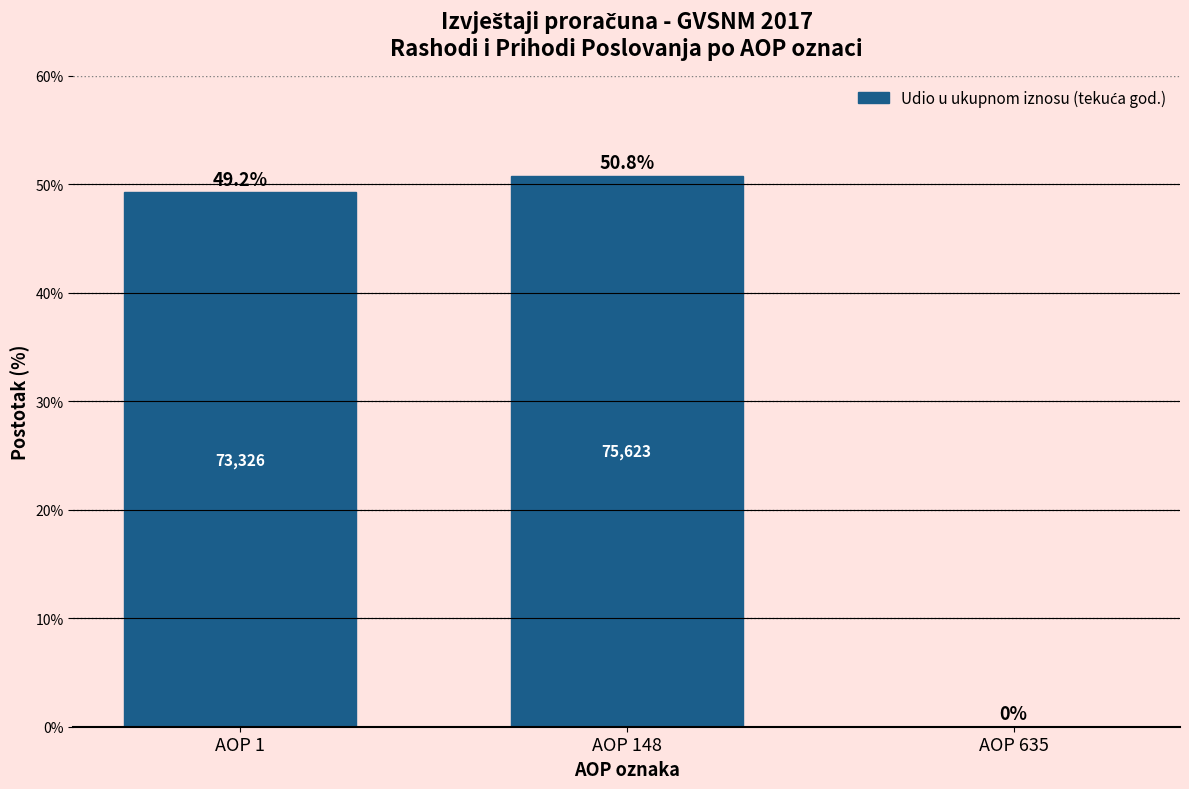

Reading left to right, what are all the values shown in this chart?

AOP 1=49.2	AOP 148=50.8	AOP 635=0.0